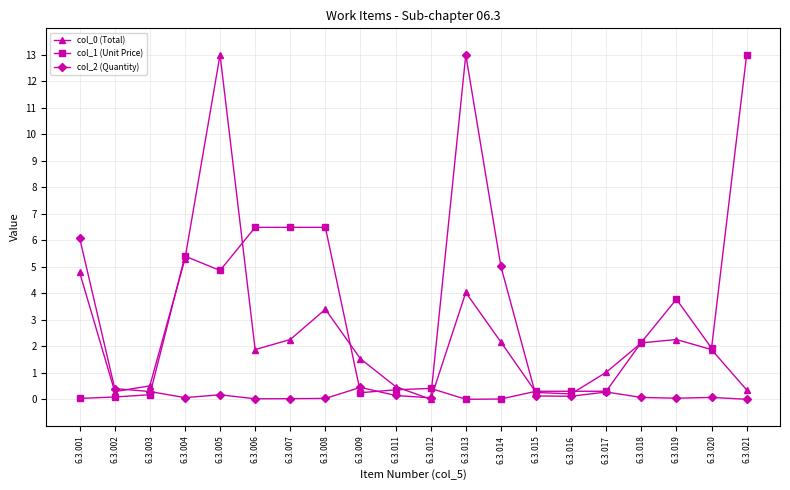

What is the value of the col_1 (Unit Price) point at the 15th from the left?

0.3